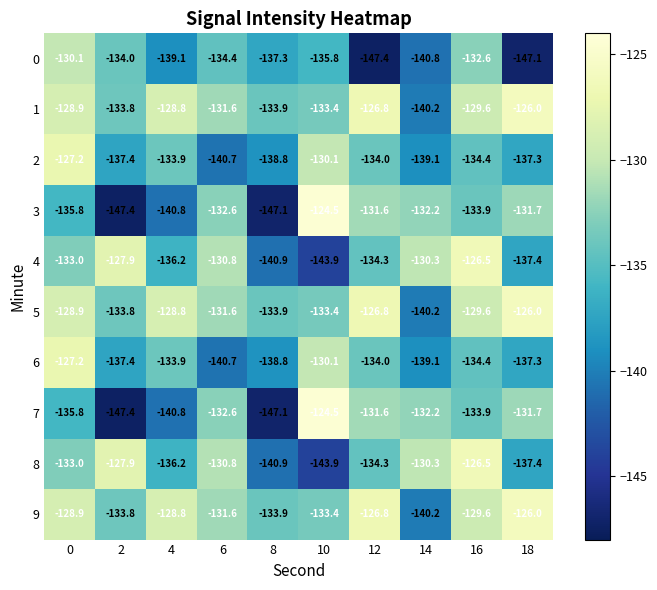

What is the total value across all series at 12?

-1327.6